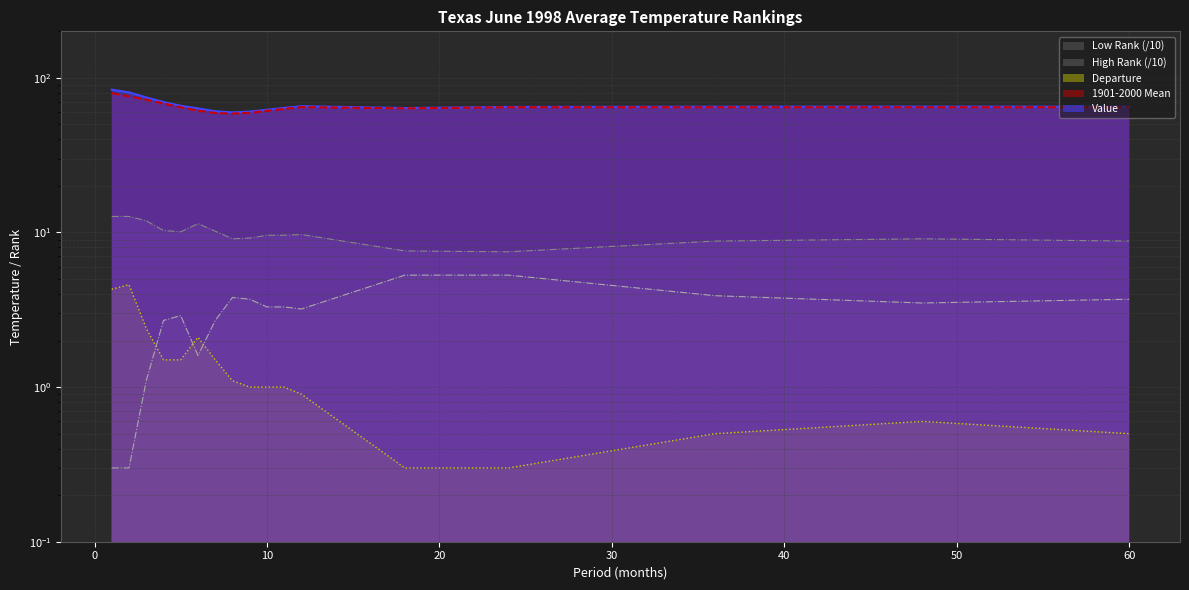

What is the value of the Departure point at the 4th from the left?

1.5